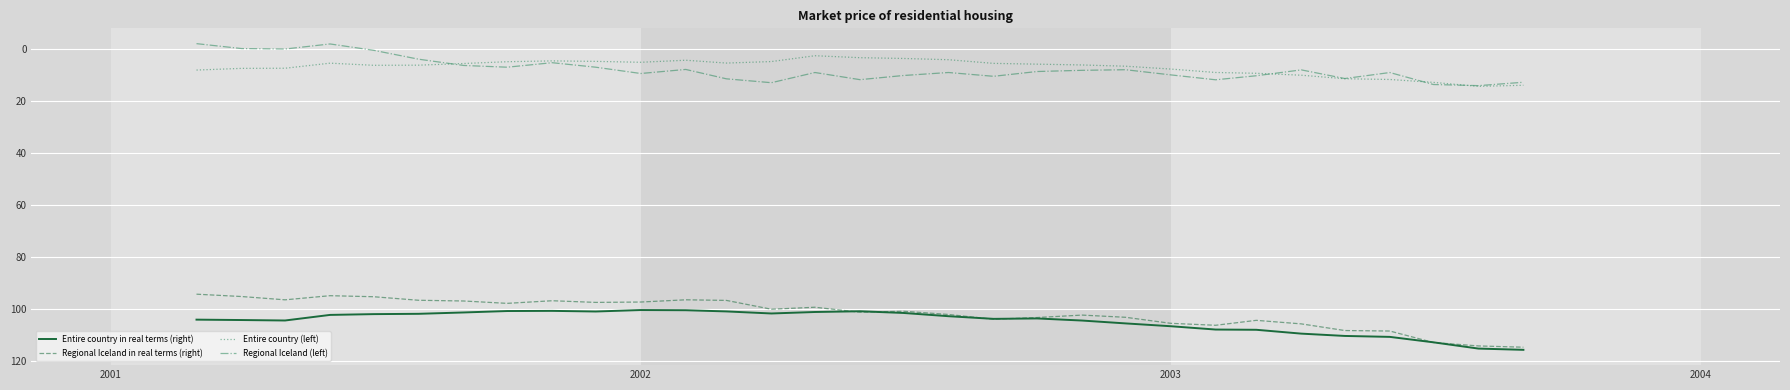

Which series has the largest range (max minus min)?

Regional Iceland in real terms (right)